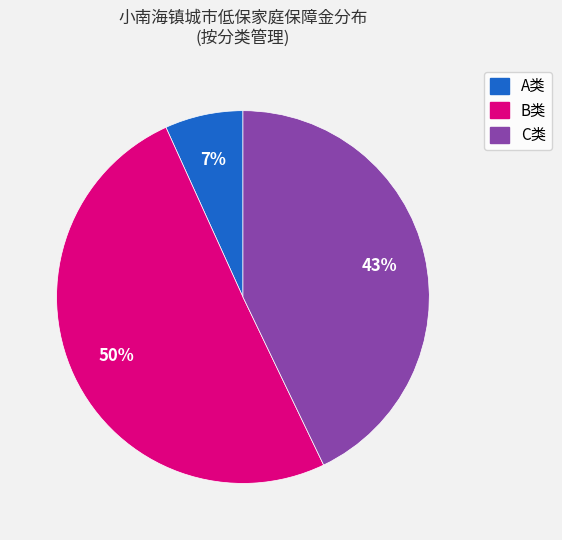

To the nearest percent, what is the average slice percentage?

33%